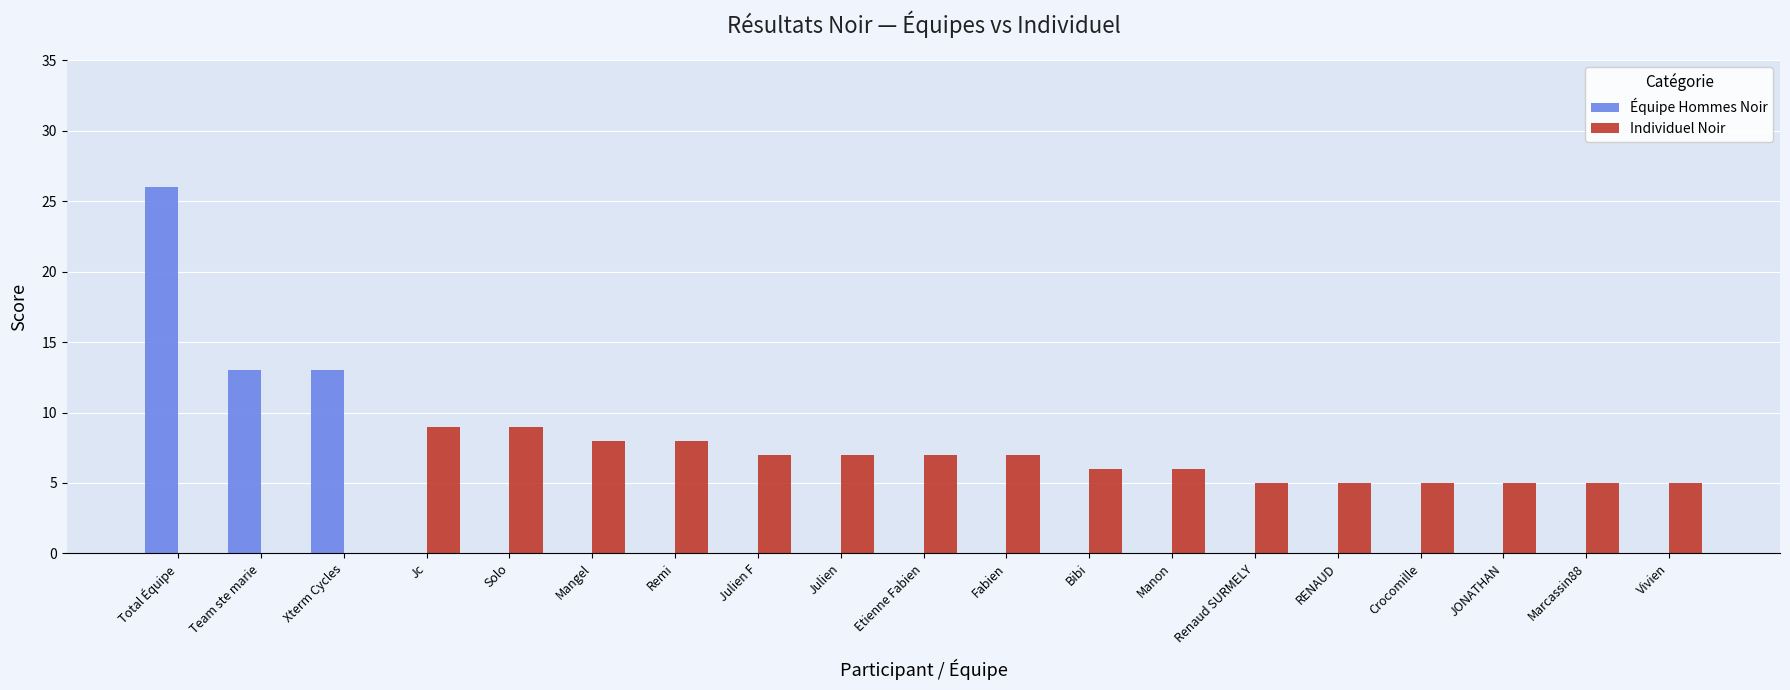

Which series changed the most between Remi and Vivien?

Individuel Noir